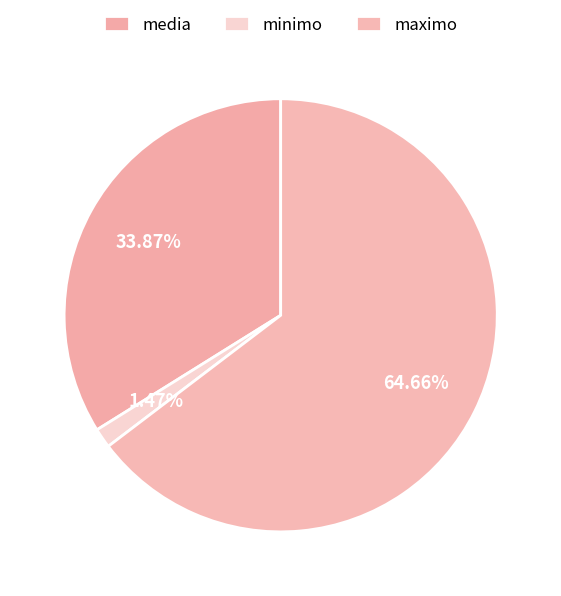

Rank the categories by value from highest to lowest.

maximo, media, minimo